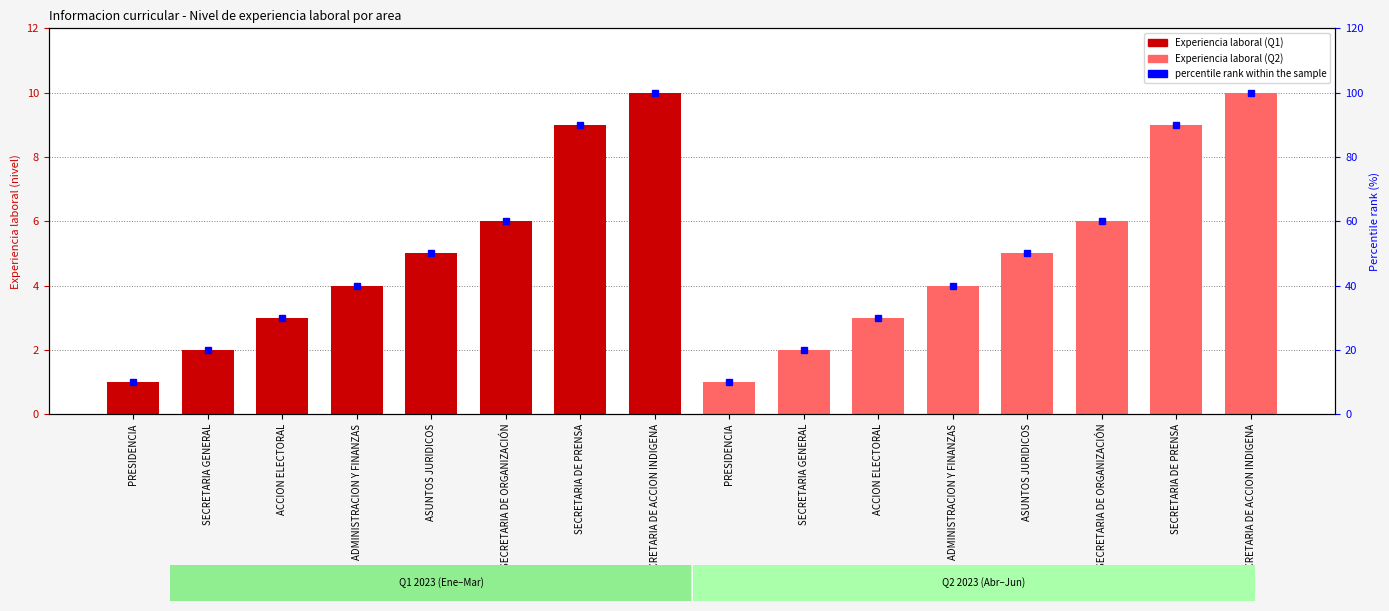

The Experiencia laboral series shows 7 at SECRETARIA DE ACCION INDIGENA. True or false?

False